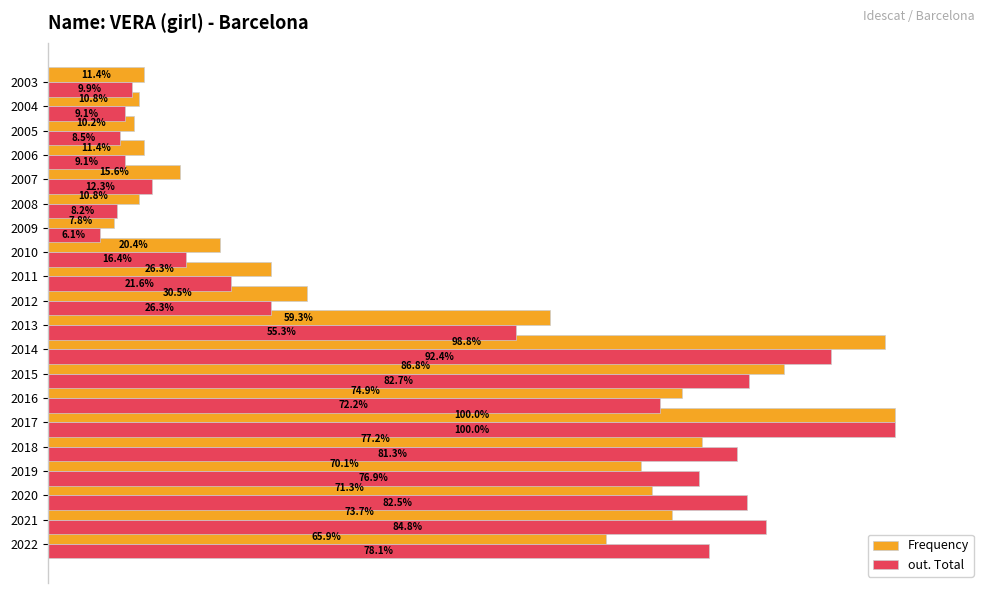

At 2004, list the series in order from largest to smallest.

Frequency, out. Total